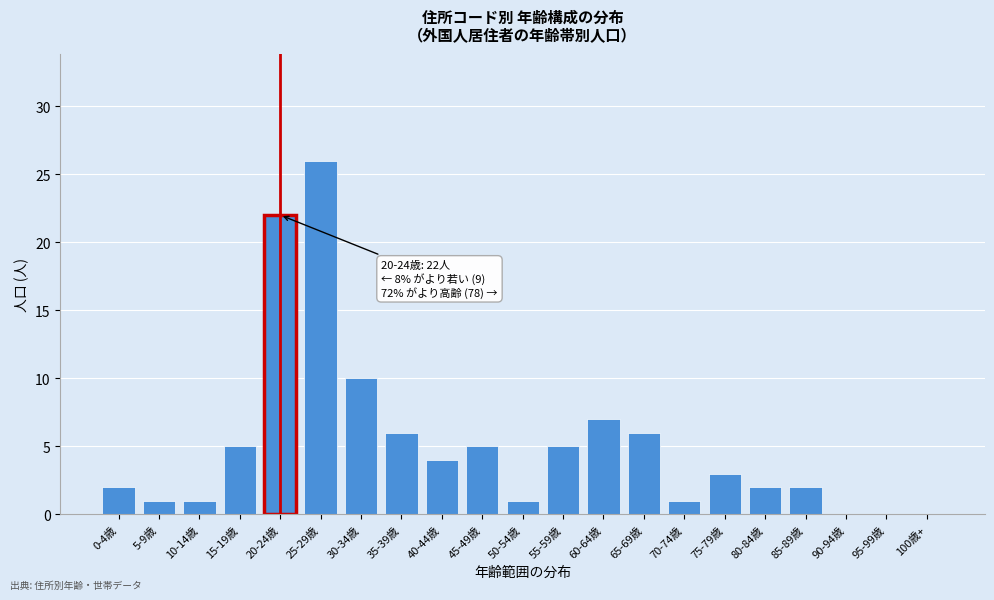

Reading left to right, list all the values displayed in this chart.

0-4歳=2	5-9歳=1	10-14歳=1	15-19歳=5	20-24歳=22	25-29歳=26	30-34歳=10	35-39歳=6	40-44歳=4	45-49歳=5	50-54歳=1	55-59歳=5	60-64歳=7	65-69歳=6	70-74歳=1	75-79歳=3	80-84歳=2	85-89歳=2	90-94歳=0	95-99歳=0	100歳+=0